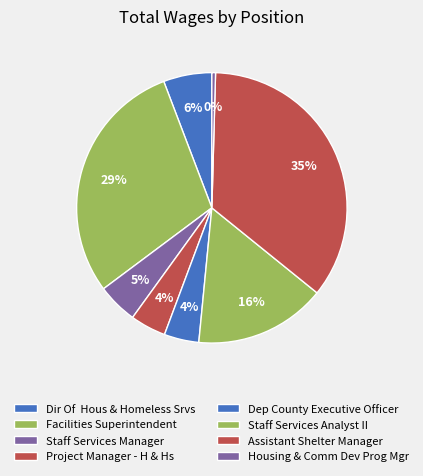

What percentage is the Facilities Superintendent slice, to the nearest percent?

29%